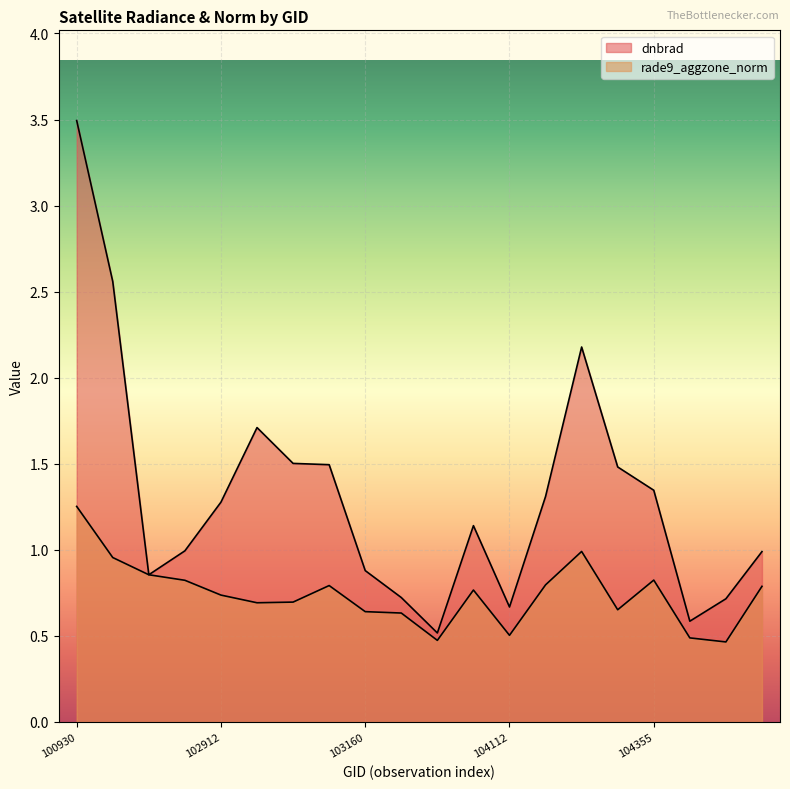

Which has a higher value, 102920 or 103160?

102920